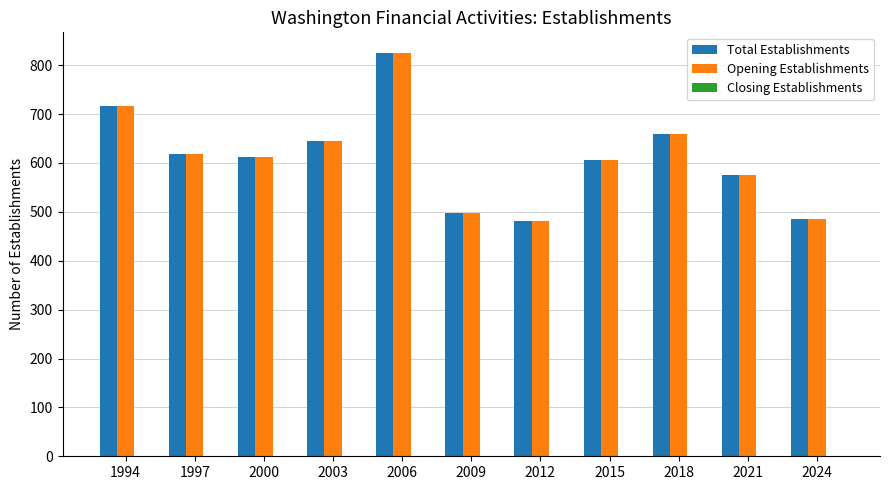

Where does the Total Establishments series first go above 613?

1994